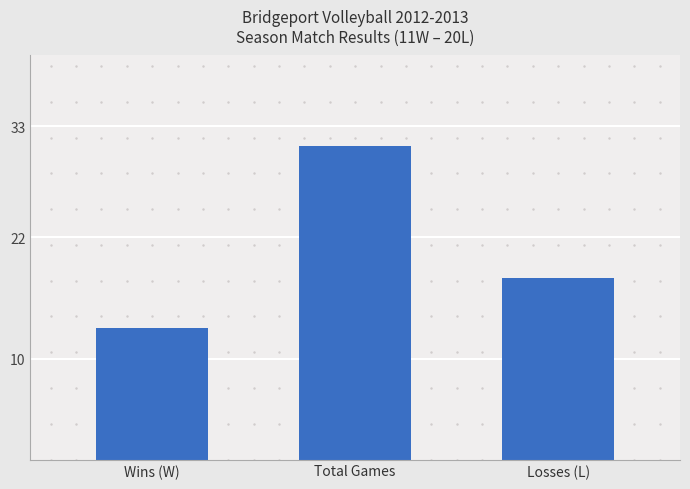

Reading left to right, what are all the values shown in this chart?

13	31	18